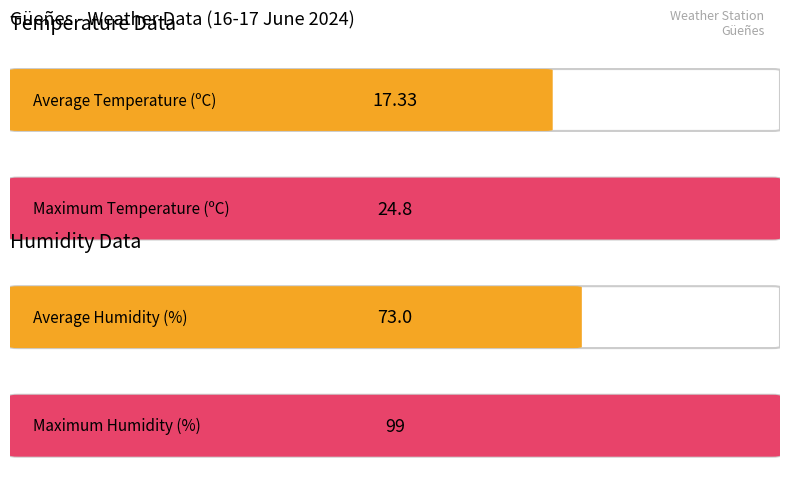

What is the average value of the Humidity (%) series?

73.0